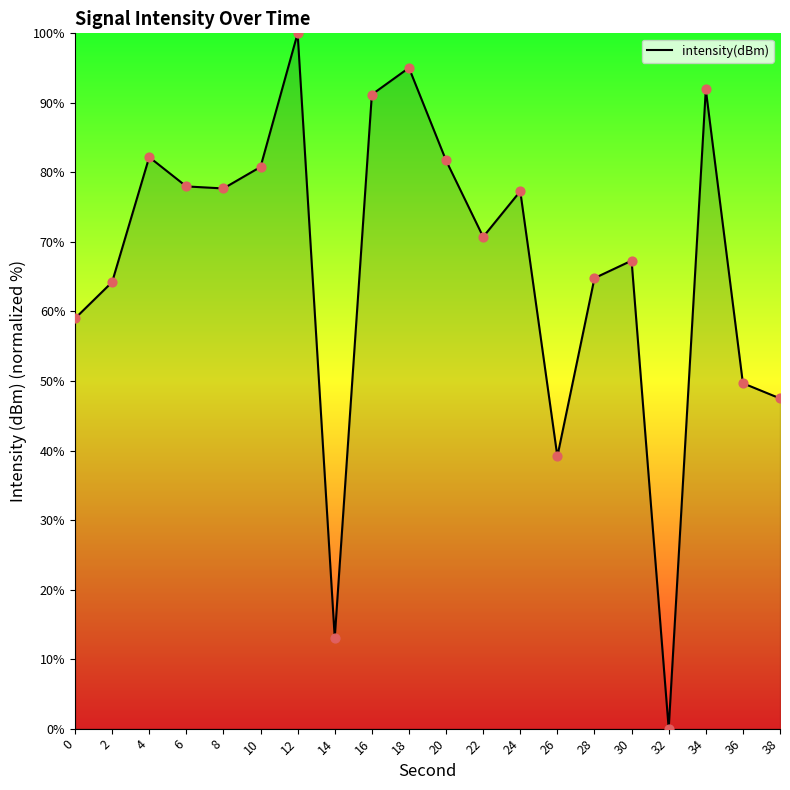

Which has a higher value, 26 or 10?

10